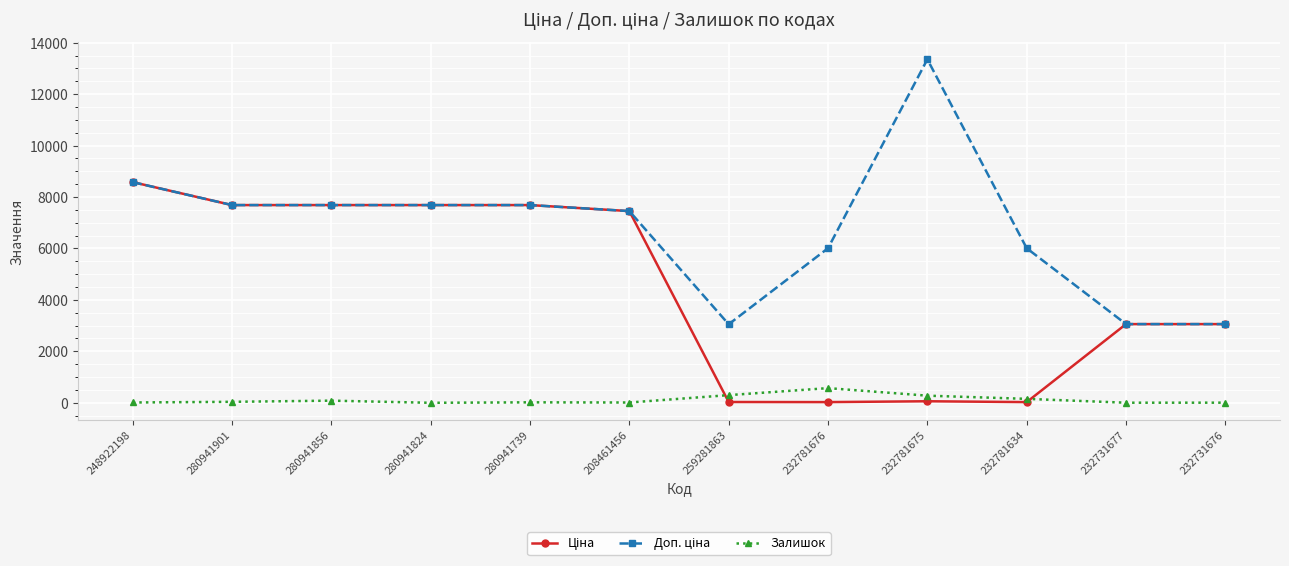

What is the value of the Залишок point at the 1st from the left?

12.0